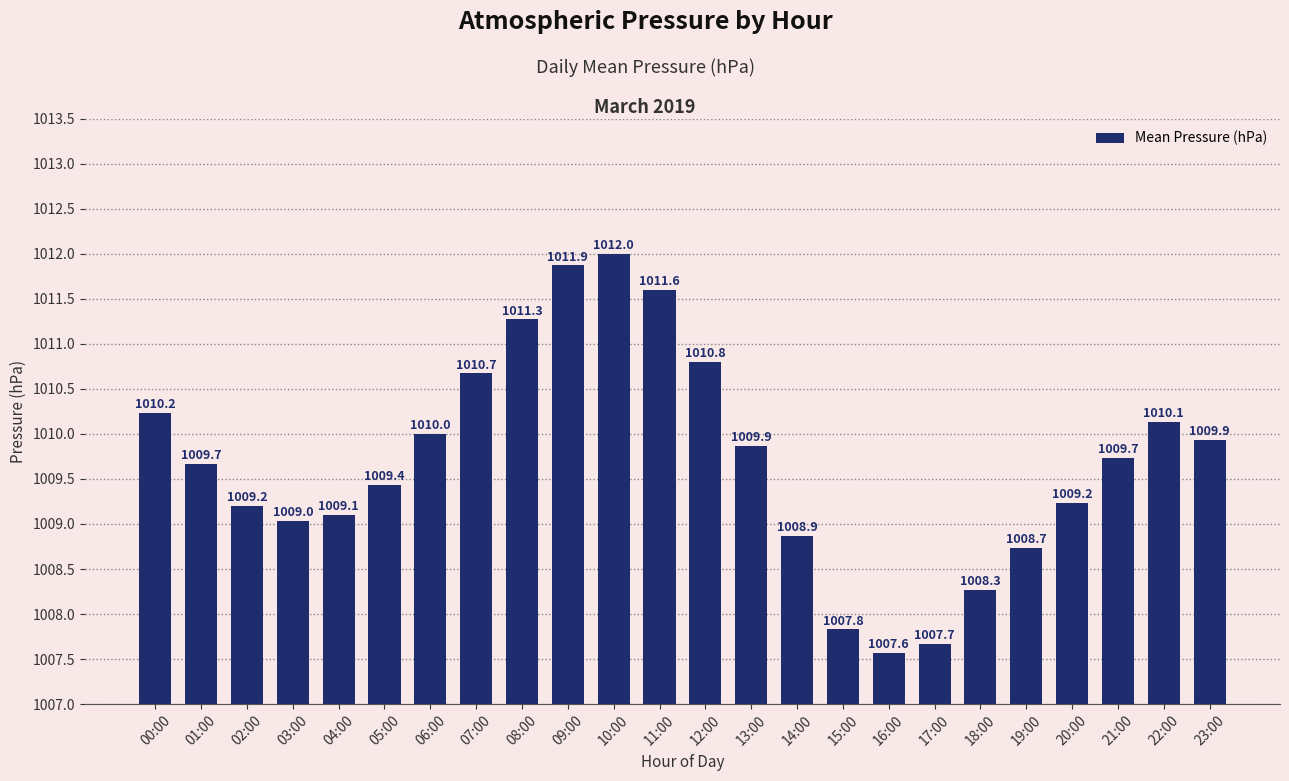

Is it true that the value at 01:00 is 1009.7?

True